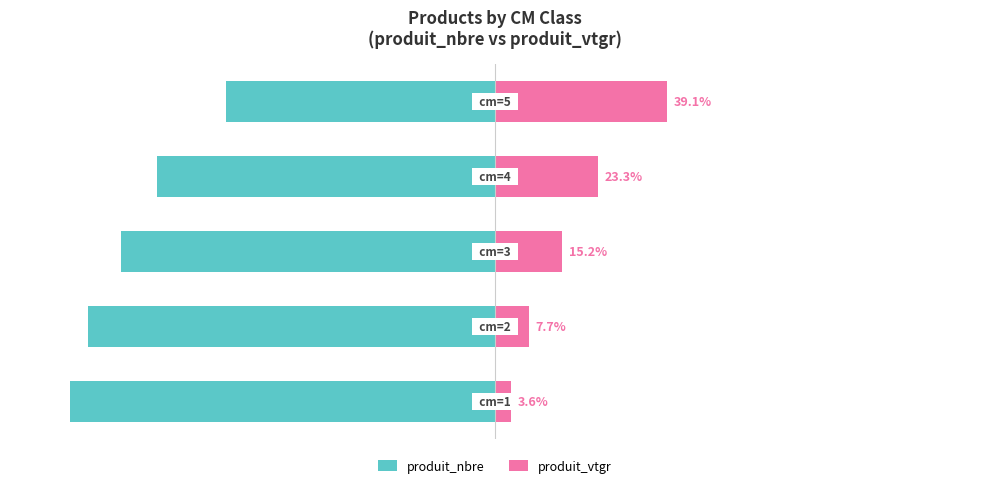

Reading left to right, extract all data points from this chart.

produit_nbre: 0=-96.4	1=-92.3	2=-84.8	3=-76.7	4=-60.9
produit_vtgr: 0=3.6	1=7.7	2=15.2	3=23.3	4=39.1